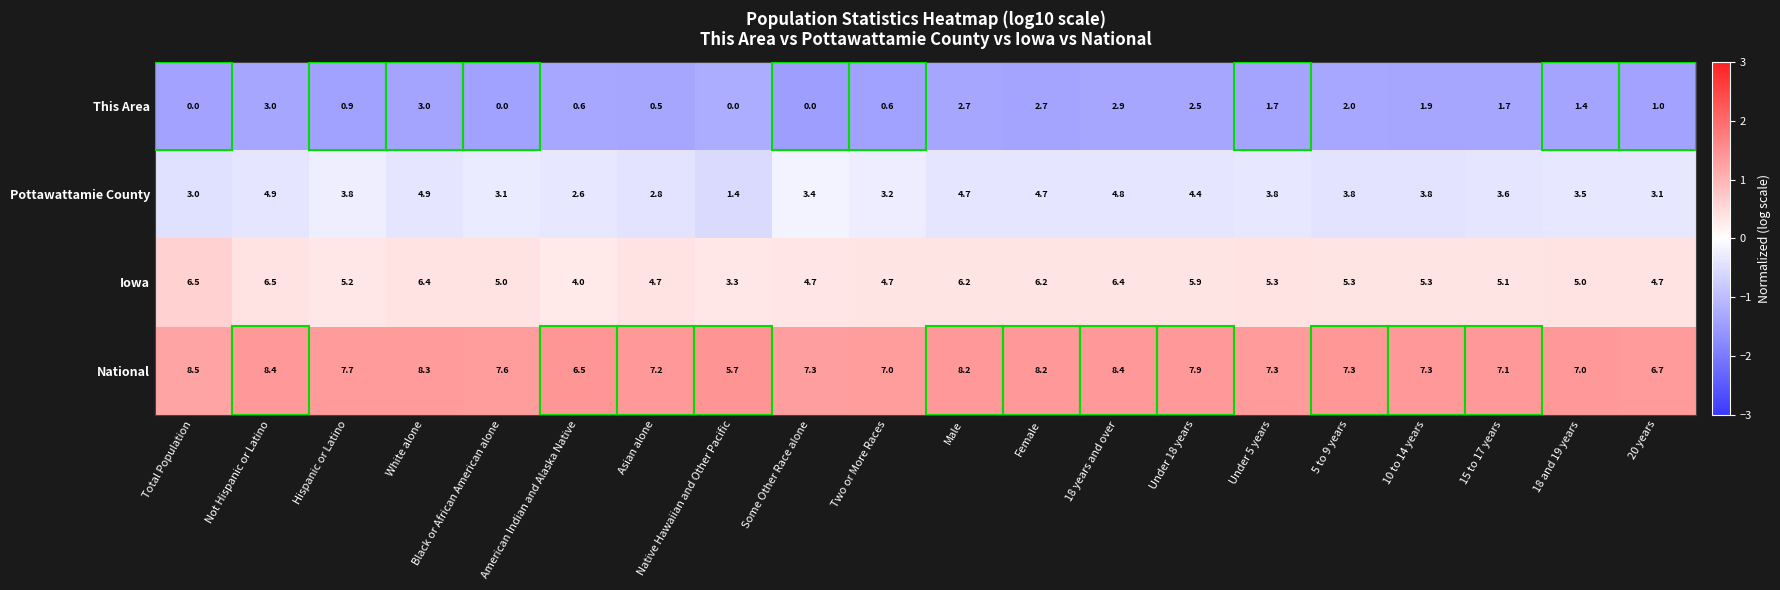

At which category is the sum across all series the highest?

Not Hispanic or Latino